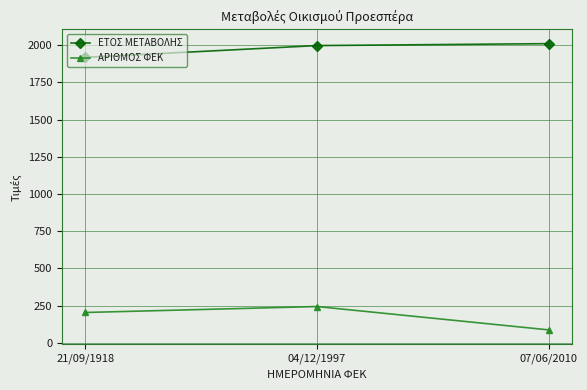

At which label does ΑΡΙΘΜΟΣ ΦΕΚ reach its peak?

04/12/1997